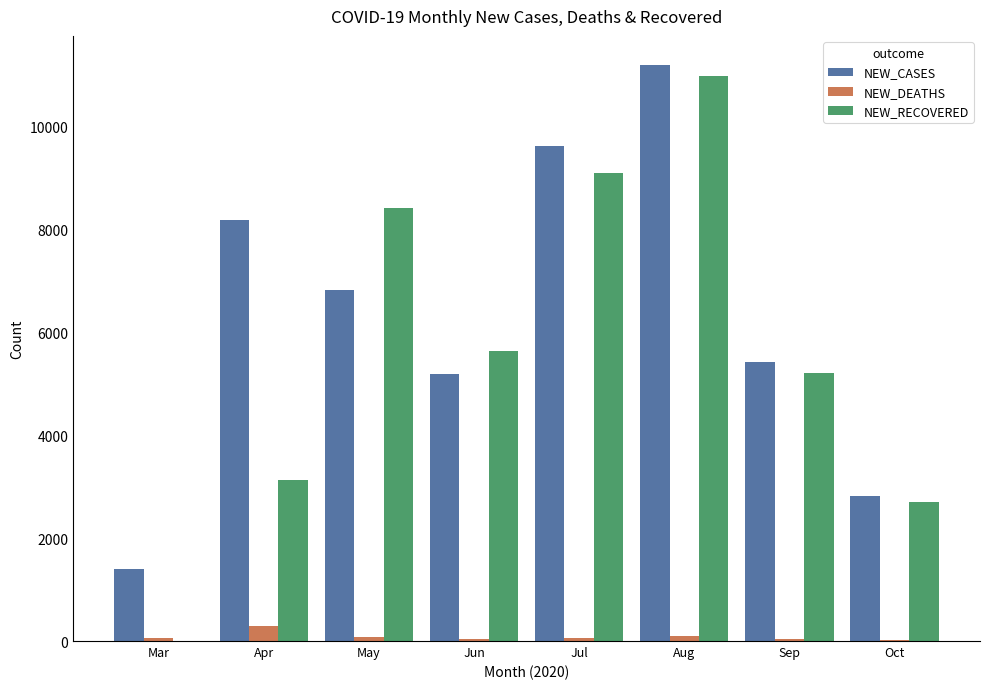

Which series has the largest total across all categories?

NEW_CASES